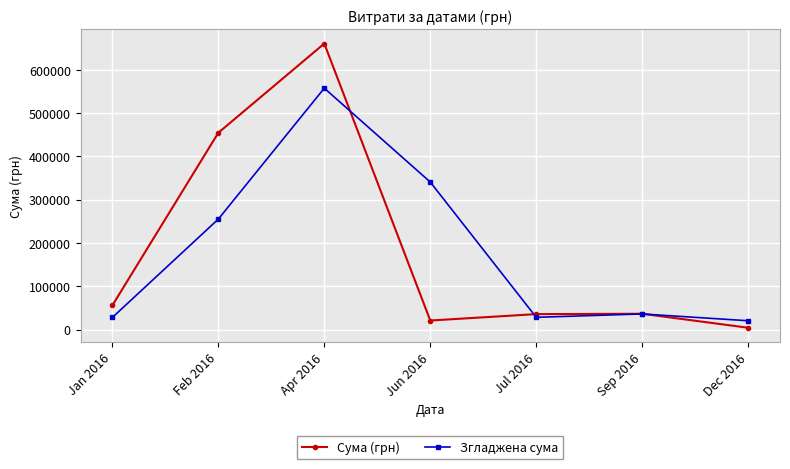

What are all the series names shown in the legend?

Сума (грн), Згладжена сума